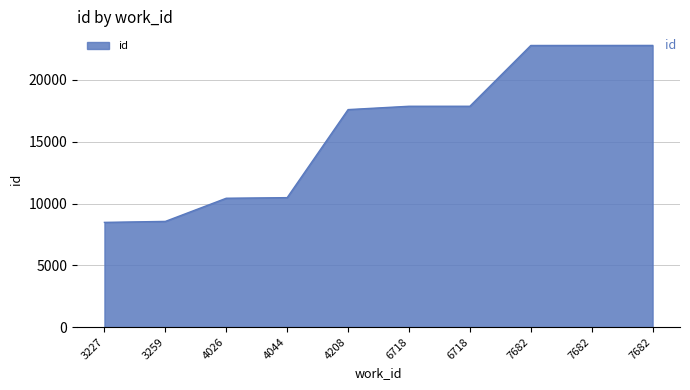

How many lines are shown in the chart?

1